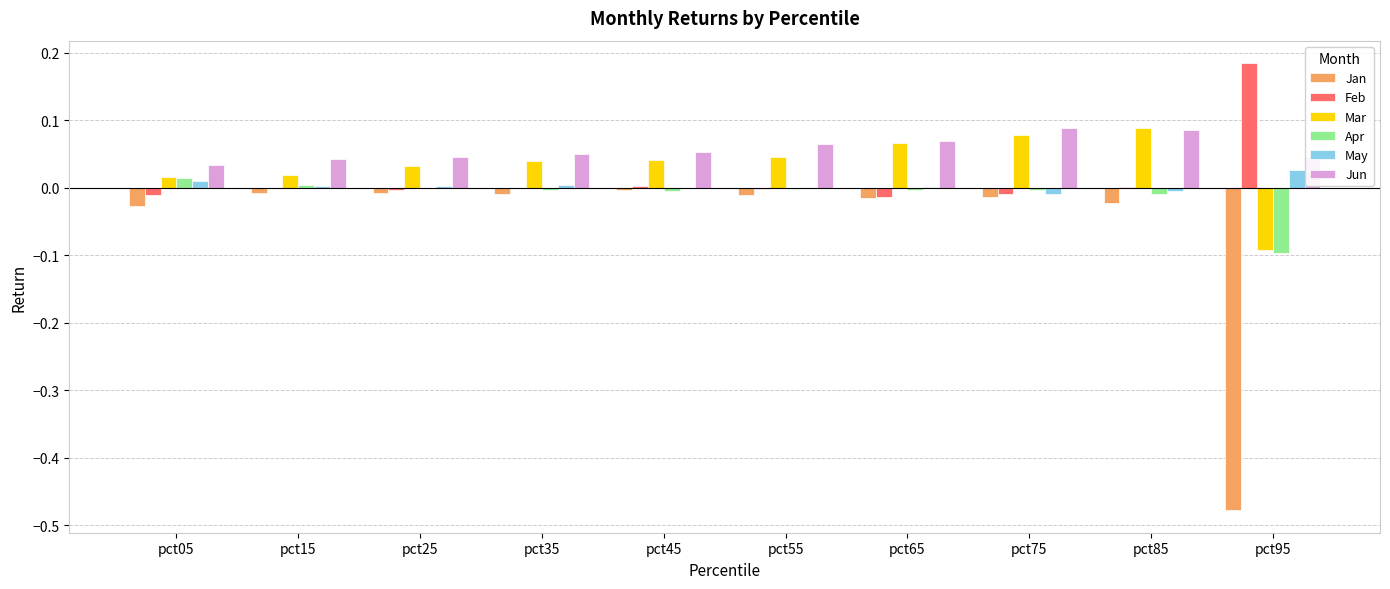

The Mar series shows 0.0 at pct25. True or false?

True